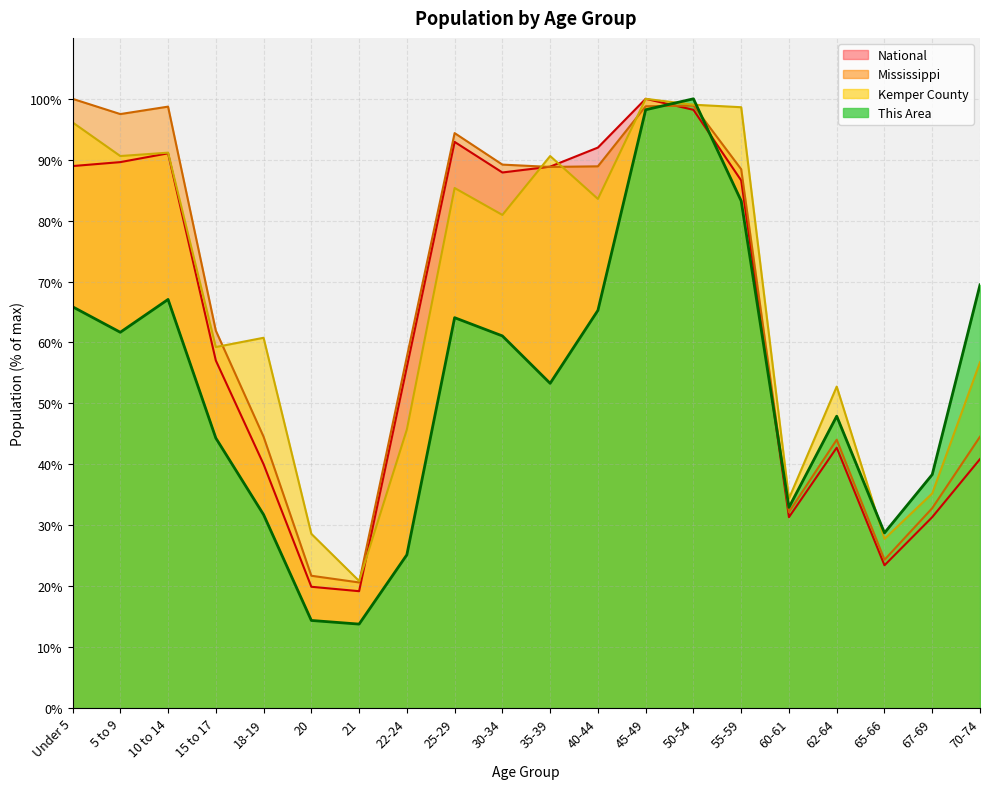

What position from the right is Under 5?

20